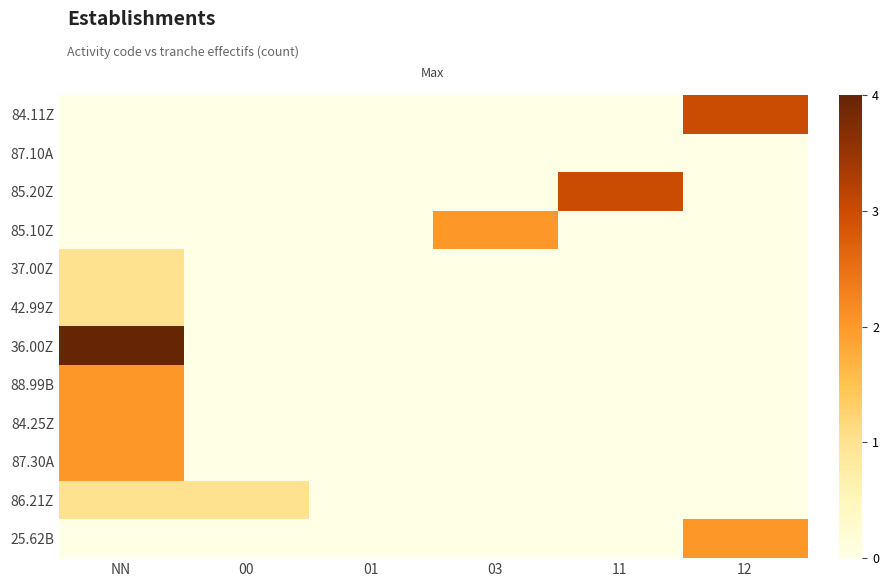

Which series changed the most between 00 and 01?

86.21Z